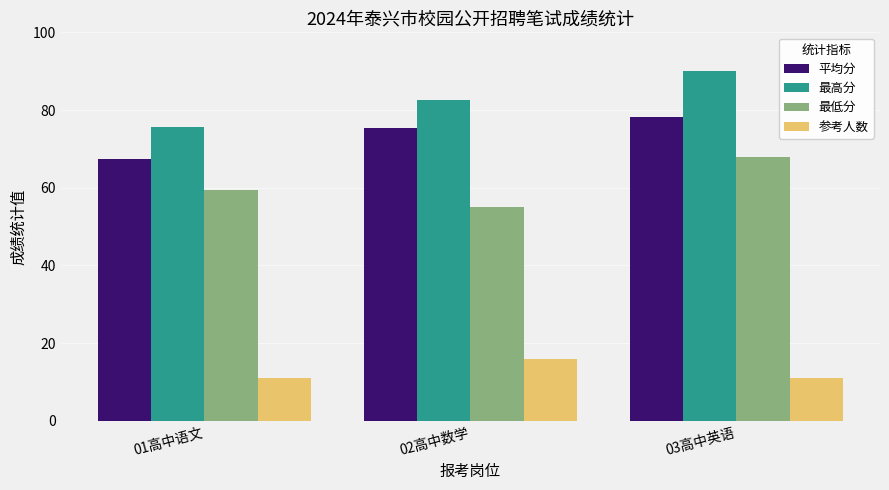

What is the label of the 1st bar from the left?

01高中语文